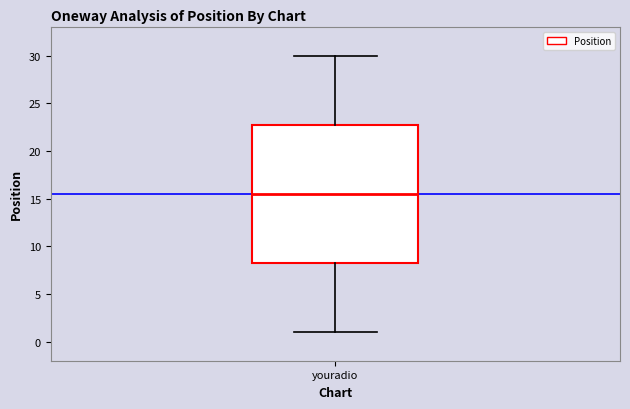

Read this box plot against the y-axis: the position of the median line, the range covered by the box, and the ends of both whiskers. The values are not printed on the chart, so give them approximately, as read against the axis.

median 15.5, box 8.5 to 23.0, whiskers 1.0 to 30.0